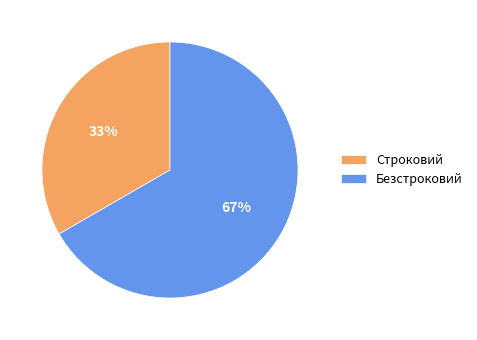

To the nearest percent, what is the combined percentage of Строковий and Безстроковий?

100%